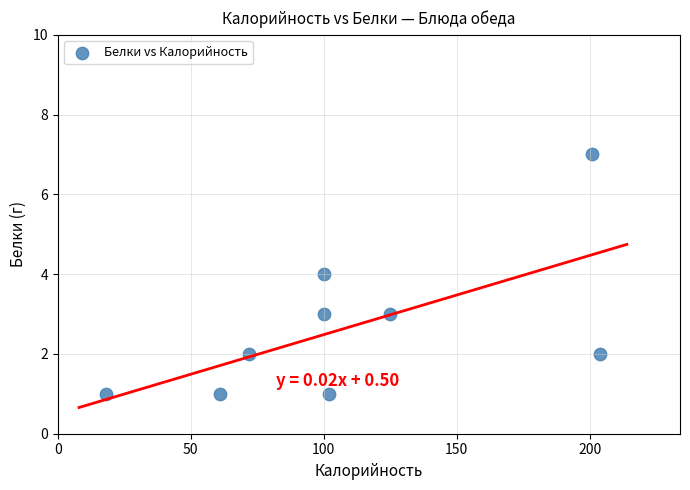

What is the range of X values (max minus min)?

186